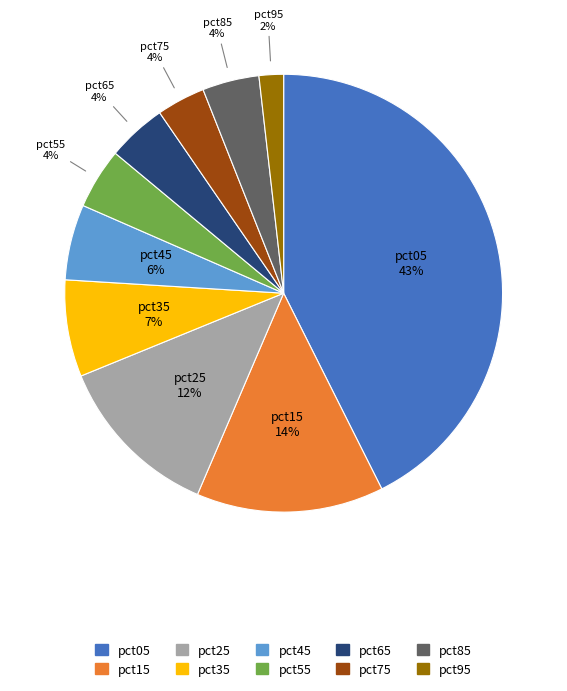

Is the sum of pct85 and pct65 greater than half?

No